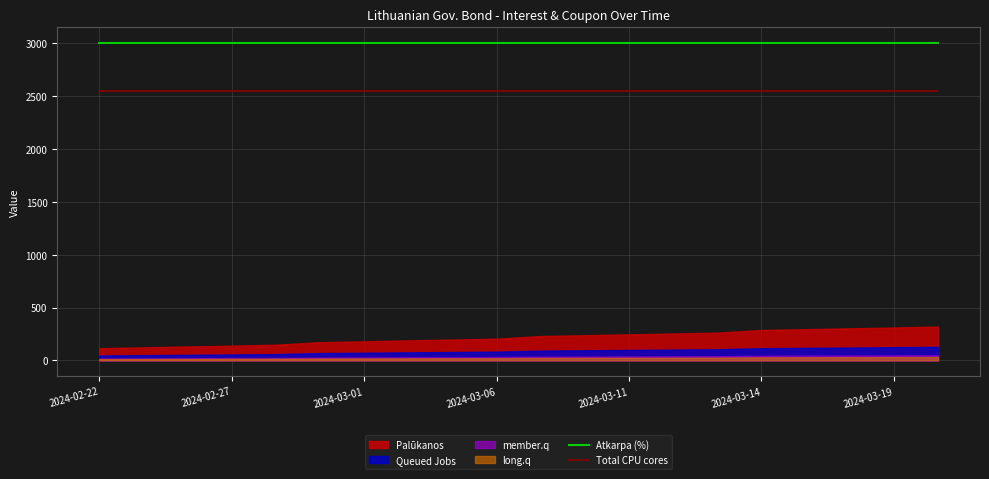

What is the sum of the Total CPU cores values at 16 and 8?

5100